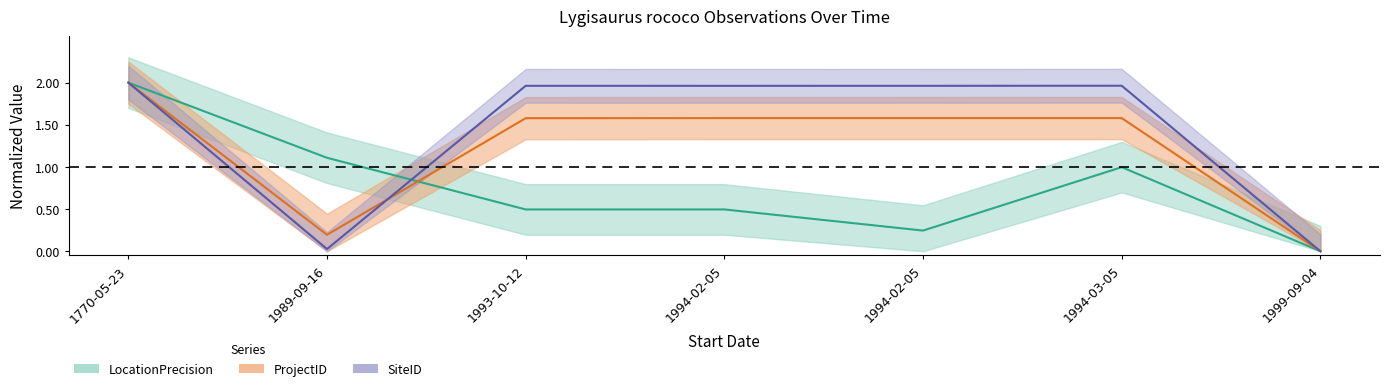

Between 1994-02-05 and 1999-09-04, which series saw the biggest shift?

SiteID